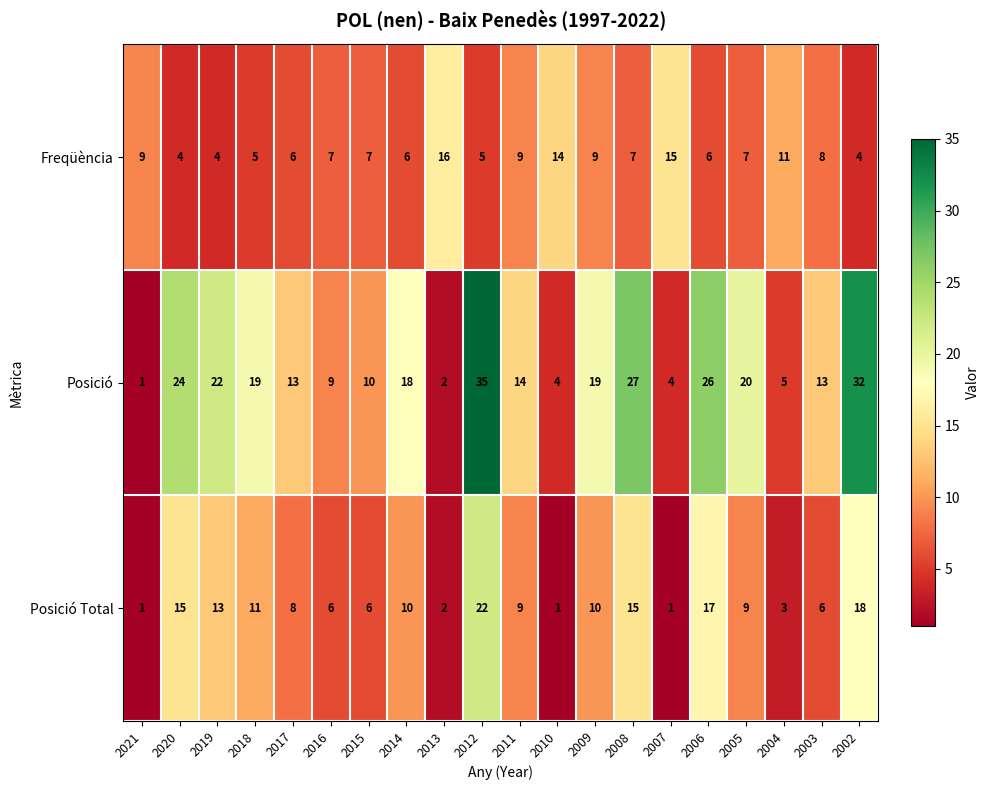

At which label is Posició Total closest to 11?

2018